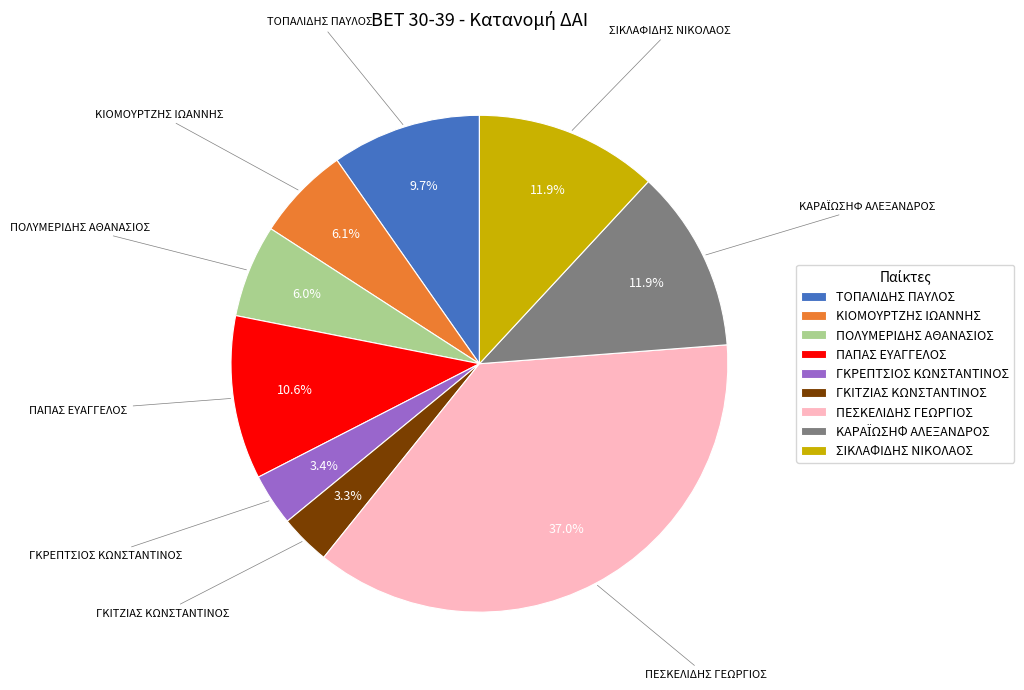

Is there any slice that represents more than half of the pie?

No